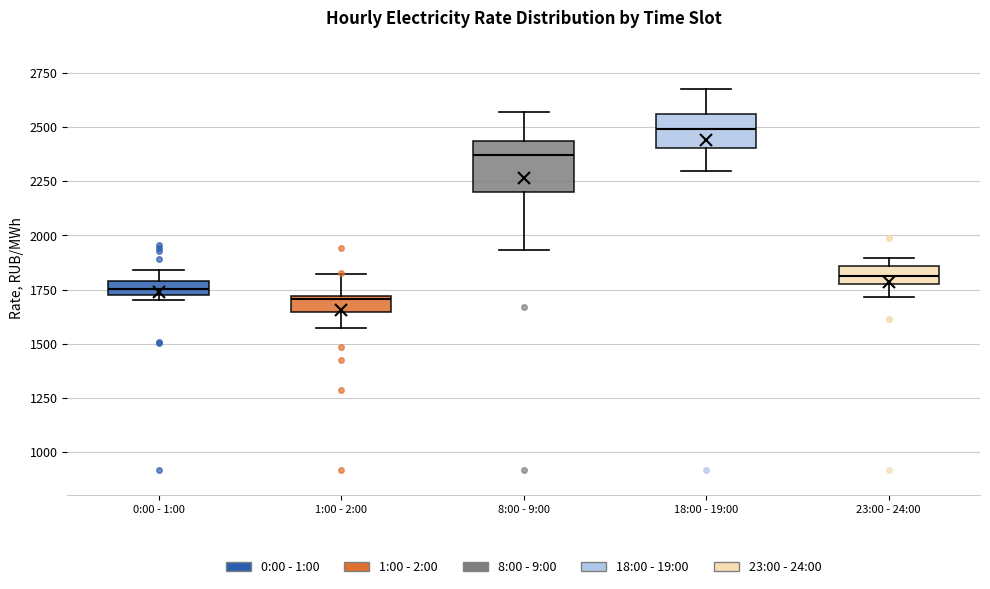

Which box has the highest median line?

18:00 - 19:00